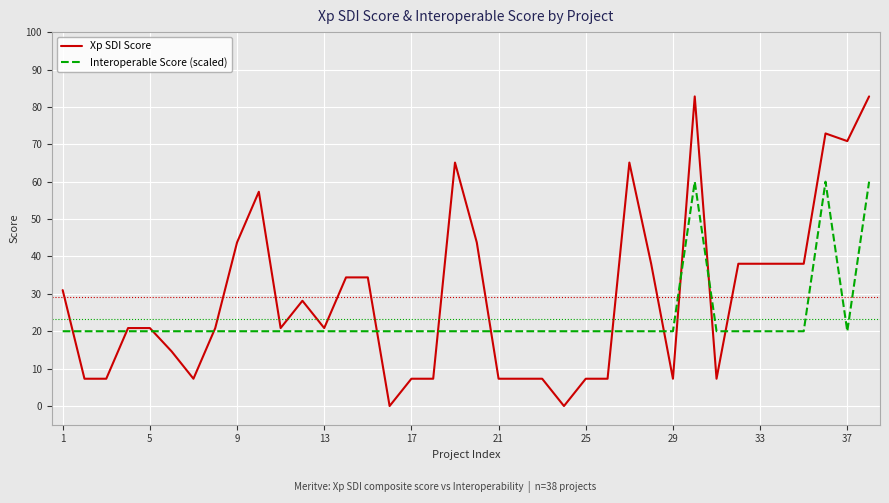

Does the chart have visible grid lines?

Yes